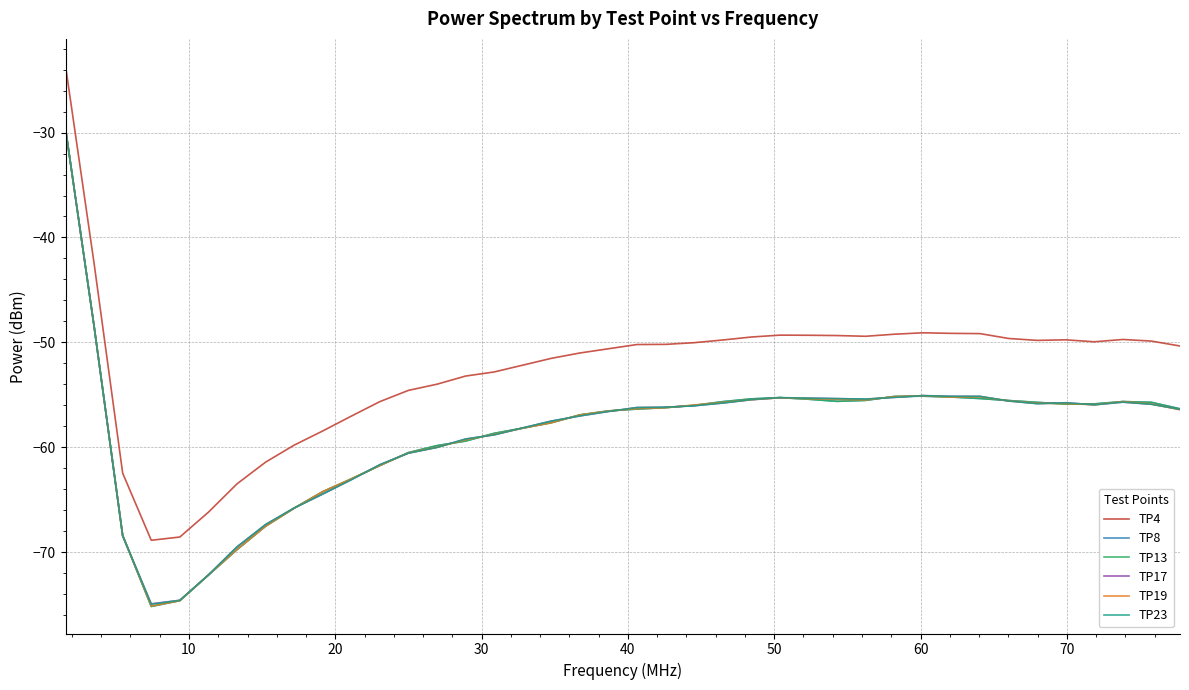

Which series has the largest total across all categories?

TP4